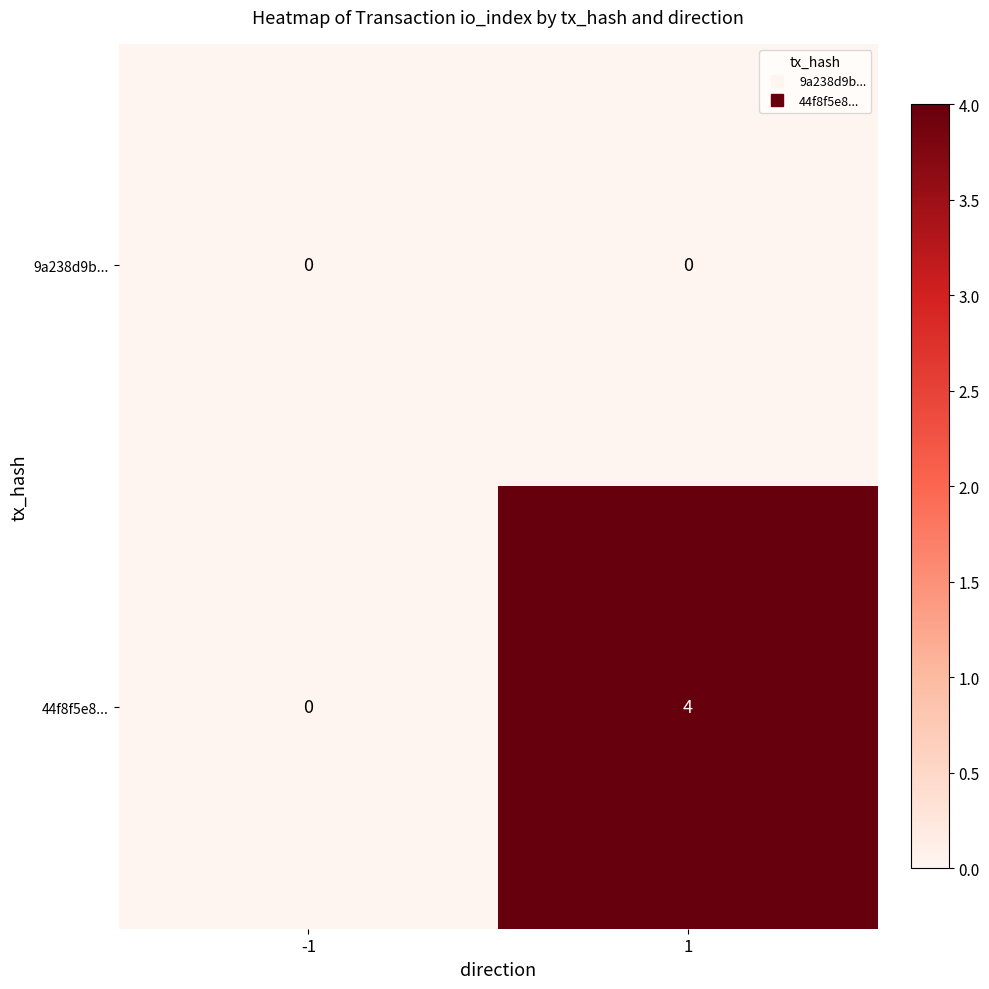

What is the difference between the 44f8f5e8... values at 1 and -1?

4